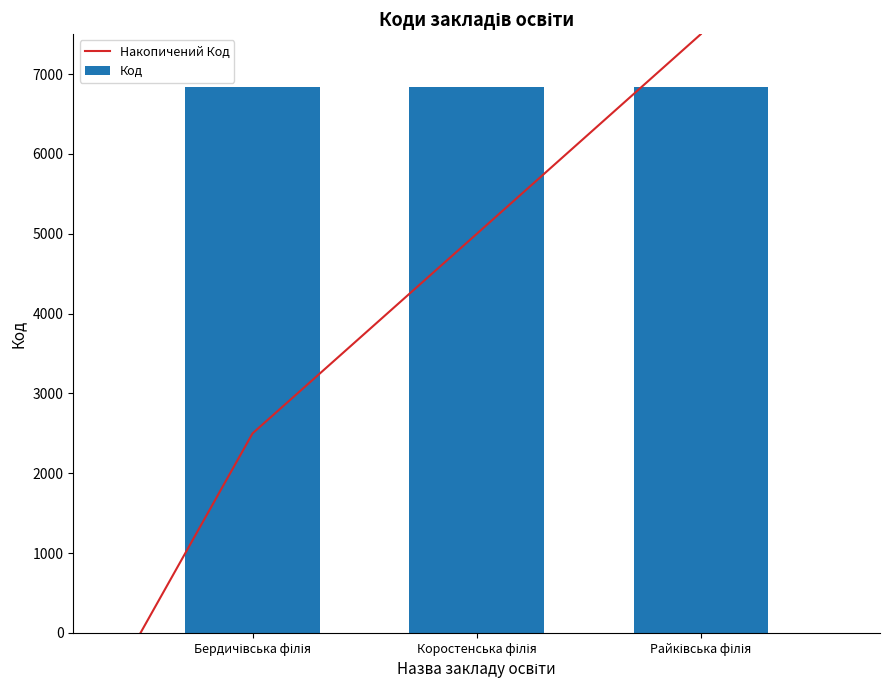

What is the sum of the values at Бердичівська філія and Коростенська філія?

13675